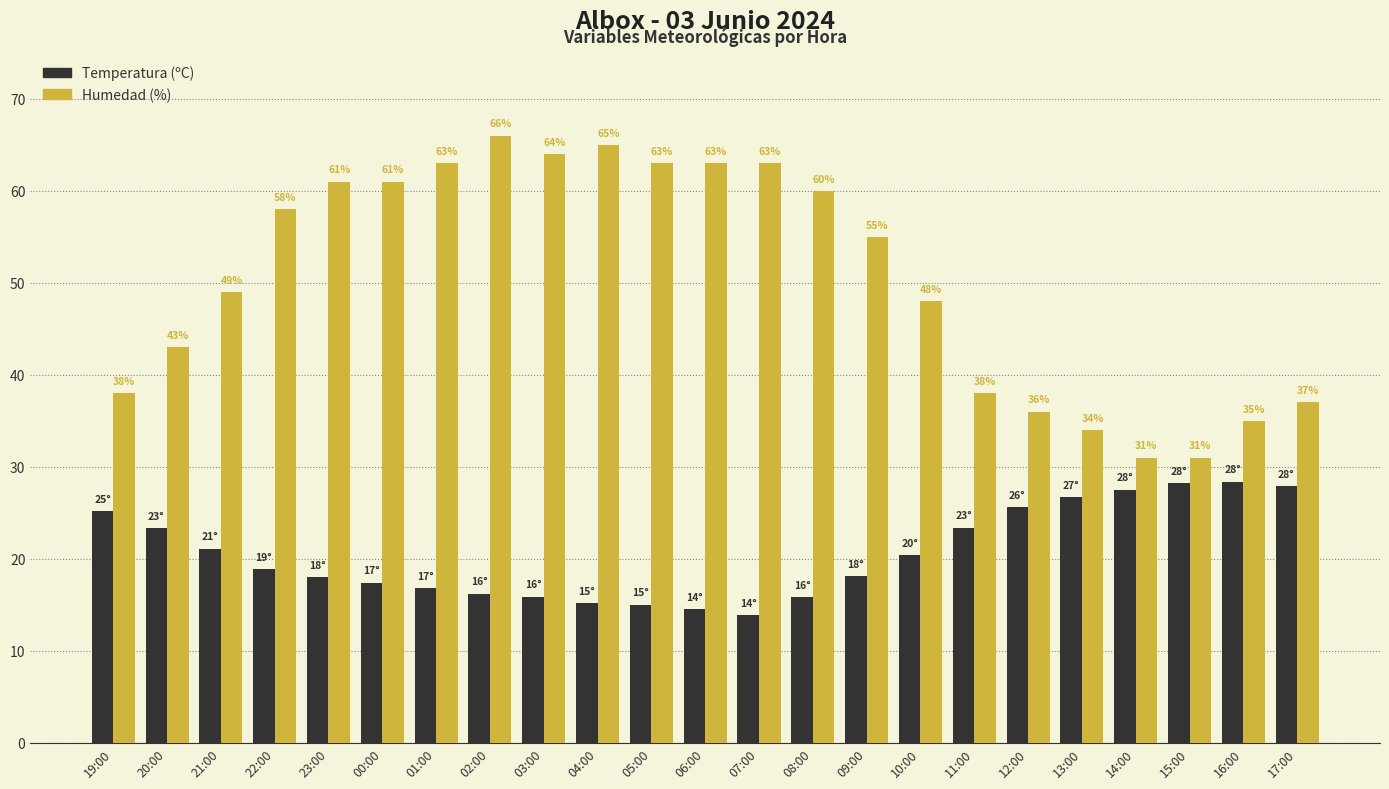

What is the value of the Temperatura (ºC) bar at the 8th from the left?

16.2